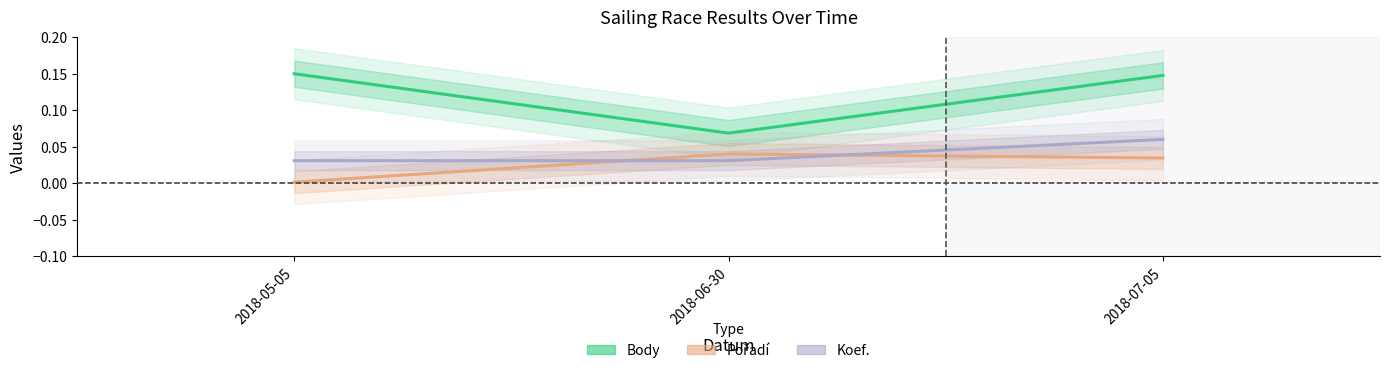

Does the chart have visible grid lines?

No